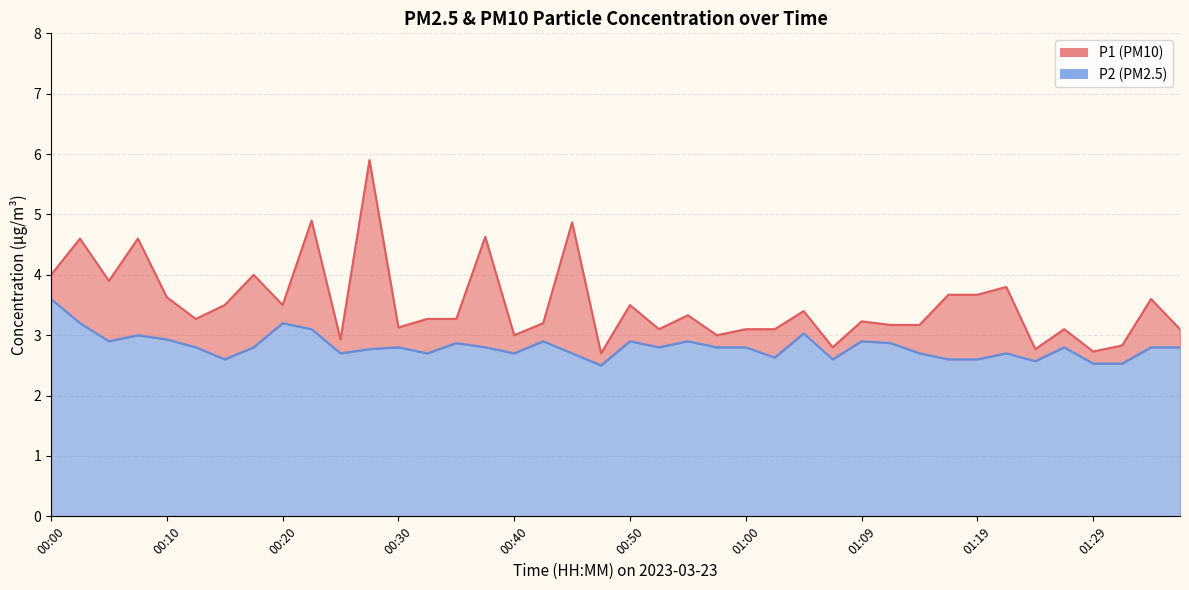

What is the sum of the P2 values at 01:07 and 00:55?

5.5